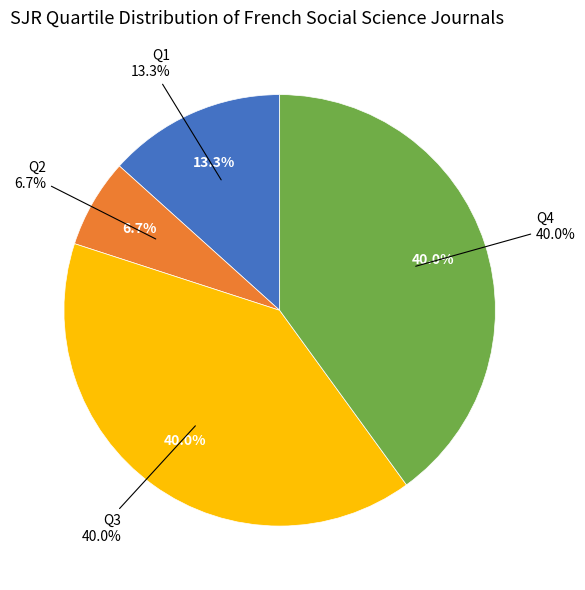

What percentage is the Q3 slice, to the nearest percent?

40%